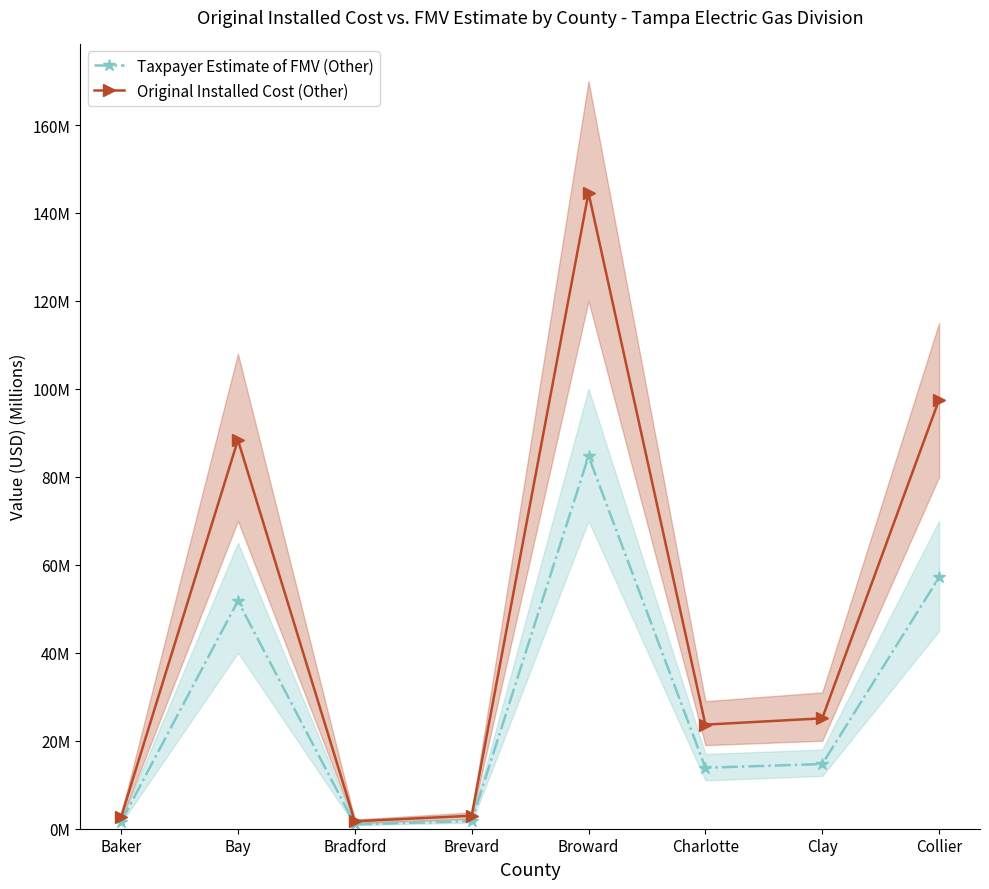

Which series has the largest total across all categories?

Original Installed Cost (Other)